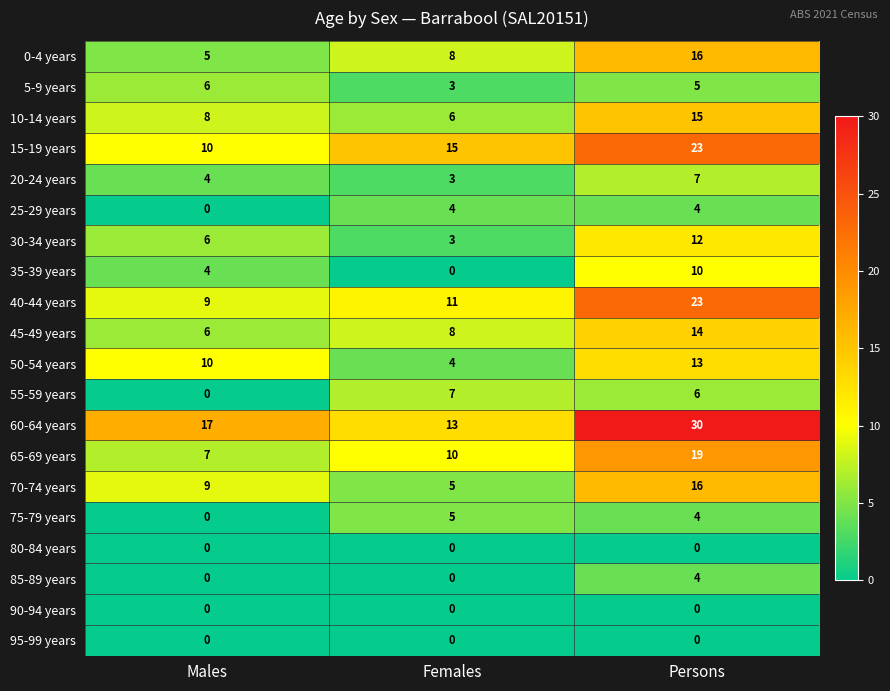

Which category has the highest value across all series?

Persons